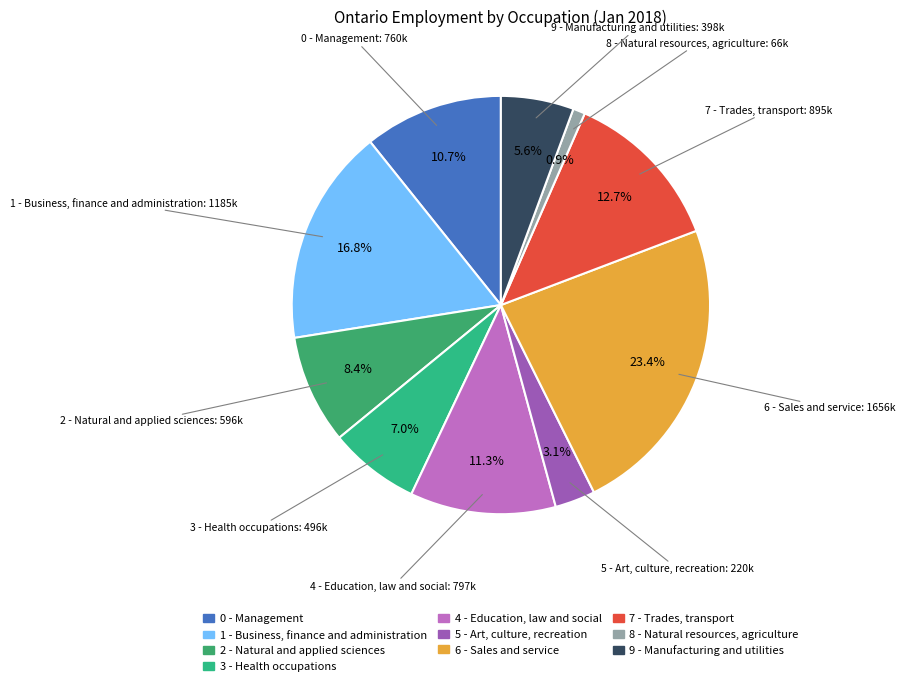

How many segments does this pie chart have?

10